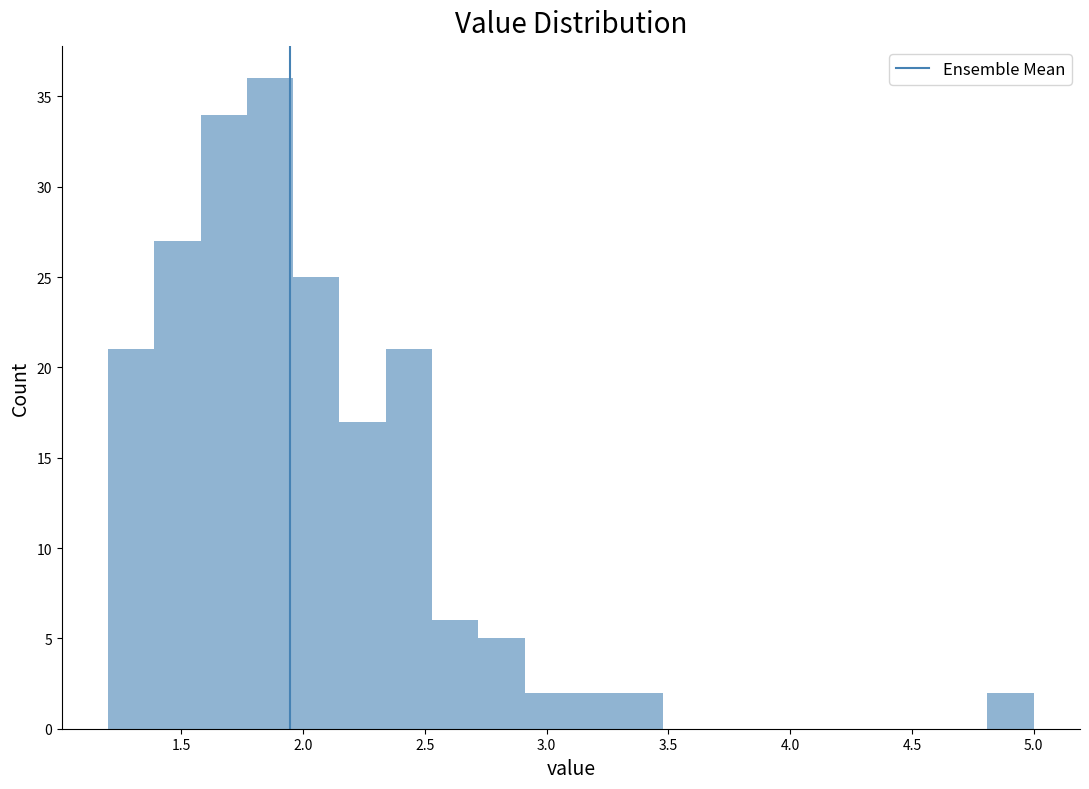

Read against the x-axis, roughly where is the centre of the tallest bar?

1.85